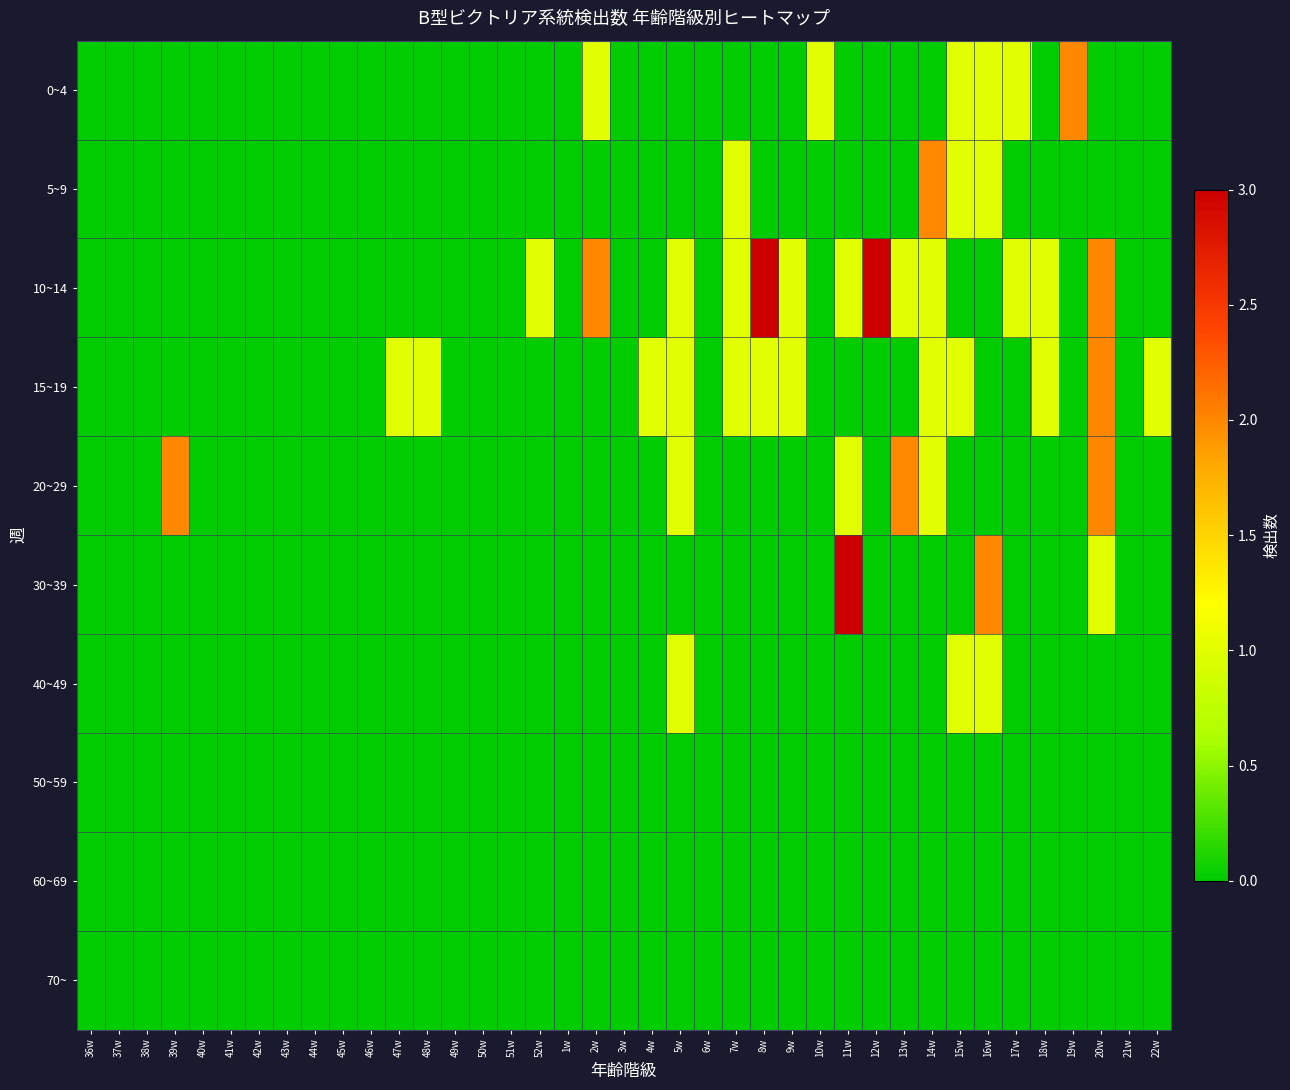

Reading right to left, list all the values displayed in this chart.

0~4: 22w=0	21w=0	20w=0	19w=2	18w=0	17w=1	16w=1	15w=1	14w=0	13w=0	12w=0	11w=0	10w=1	9w=0	8w=0	7w=0	6w=0	5w=0	4w=0	3w=0	2w=1	1w=0	52w=0	51w=0	50w=0	49w=0	48w=0	47w=0	46w=0	45w=0	44w=0	43w=0	42w=0	41w=0	40w=0	39w=0	38w=0	37w=0	36w=0
5~9: 22w=0	21w=0	20w=0	19w=0	18w=0	17w=0	16w=1	15w=1	14w=2	13w=0	12w=0	11w=0	10w=0	9w=0	8w=0	7w=1	6w=0	5w=0	4w=0	3w=0	2w=0	1w=0	52w=0	51w=0	50w=0	49w=0	48w=0	47w=0	46w=0	45w=0	44w=0	43w=0	42w=0	41w=0	40w=0	39w=0	38w=0	37w=0	36w=0
10~14: 22w=0	21w=0	20w=2	19w=0	18w=1	17w=1	16w=0	15w=0	14w=1	13w=1	12w=3	11w=1	10w=0	9w=1	8w=3	7w=1	6w=0	5w=1	4w=0	3w=0	2w=2	1w=0	52w=1	51w=0	50w=0	49w=0	48w=0	47w=0	46w=0	45w=0	44w=0	43w=0	42w=0	41w=0	40w=0	39w=0	38w=0	37w=0	36w=0
15~19: 22w=1	21w=0	20w=2	19w=0	18w=1	17w=0	16w=0	15w=1	14w=1	13w=0	12w=0	11w=0	10w=0	9w=1	8w=1	7w=1	6w=0	5w=1	4w=1	3w=0	2w=0	1w=0	52w=0	51w=0	50w=0	49w=0	48w=1	47w=1	46w=0	45w=0	44w=0	43w=0	42w=0	41w=0	40w=0	39w=0	38w=0	37w=0	36w=0
20~29: 22w=0	21w=0	20w=2	19w=0	18w=0	17w=0	16w=0	15w=0	14w=1	13w=2	12w=0	11w=1	10w=0	9w=0	8w=0	7w=0	6w=0	5w=1	4w=0	3w=0	2w=0	1w=0	52w=0	51w=0	50w=0	49w=0	48w=0	47w=0	46w=0	45w=0	44w=0	43w=0	42w=0	41w=0	40w=0	39w=2	38w=0	37w=0	36w=0
30~39: 22w=0	21w=0	20w=1	19w=0	18w=0	17w=0	16w=2	15w=0	14w=0	13w=0	12w=0	11w=3	10w=0	9w=0	8w=0	7w=0	6w=0	5w=0	4w=0	3w=0	2w=0	1w=0	52w=0	51w=0	50w=0	49w=0	48w=0	47w=0	46w=0	45w=0	44w=0	43w=0	42w=0	41w=0	40w=0	39w=0	38w=0	37w=0	36w=0
40~49: 22w=0	21w=0	20w=0	19w=0	18w=0	17w=0	16w=1	15w=1	14w=0	13w=0	12w=0	11w=0	10w=0	9w=0	8w=0	7w=0	6w=0	5w=1	4w=0	3w=0	2w=0	1w=0	52w=0	51w=0	50w=0	49w=0	48w=0	47w=0	46w=0	45w=0	44w=0	43w=0	42w=0	41w=0	40w=0	39w=0	38w=0	37w=0	36w=0
50~59: 22w=0	21w=0	20w=0	19w=0	18w=0	17w=0	16w=0	15w=0	14w=0	13w=0	12w=0	11w=0	10w=0	9w=0	8w=0	7w=0	6w=0	5w=0	4w=0	3w=0	2w=0	1w=0	52w=0	51w=0	50w=0	49w=0	48w=0	47w=0	46w=0	45w=0	44w=0	43w=0	42w=0	41w=0	40w=0	39w=0	38w=0	37w=0	36w=0
60~69: 22w=0	21w=0	20w=0	19w=0	18w=0	17w=0	16w=0	15w=0	14w=0	13w=0	12w=0	11w=0	10w=0	9w=0	8w=0	7w=0	6w=0	5w=0	4w=0	3w=0	2w=0	1w=0	52w=0	51w=0	50w=0	49w=0	48w=0	47w=0	46w=0	45w=0	44w=0	43w=0	42w=0	41w=0	40w=0	39w=0	38w=0	37w=0	36w=0
70~: 22w=0	21w=0	20w=0	19w=0	18w=0	17w=0	16w=0	15w=0	14w=0	13w=0	12w=0	11w=0	10w=0	9w=0	8w=0	7w=0	6w=0	5w=0	4w=0	3w=0	2w=0	1w=0	52w=0	51w=0	50w=0	49w=0	48w=0	47w=0	46w=0	45w=0	44w=0	43w=0	42w=0	41w=0	40w=0	39w=0	38w=0	37w=0	36w=0